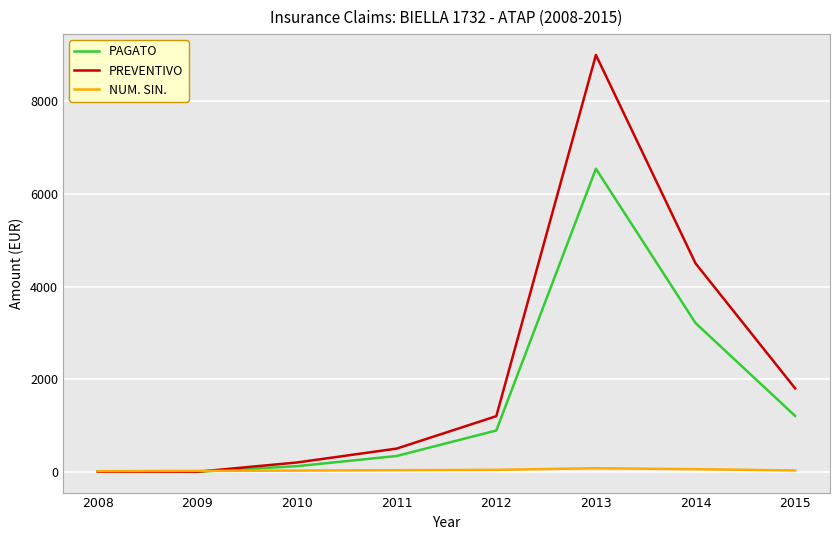

True or false: PREVENTIVO has more than 2 points higher than both neighbors.

False